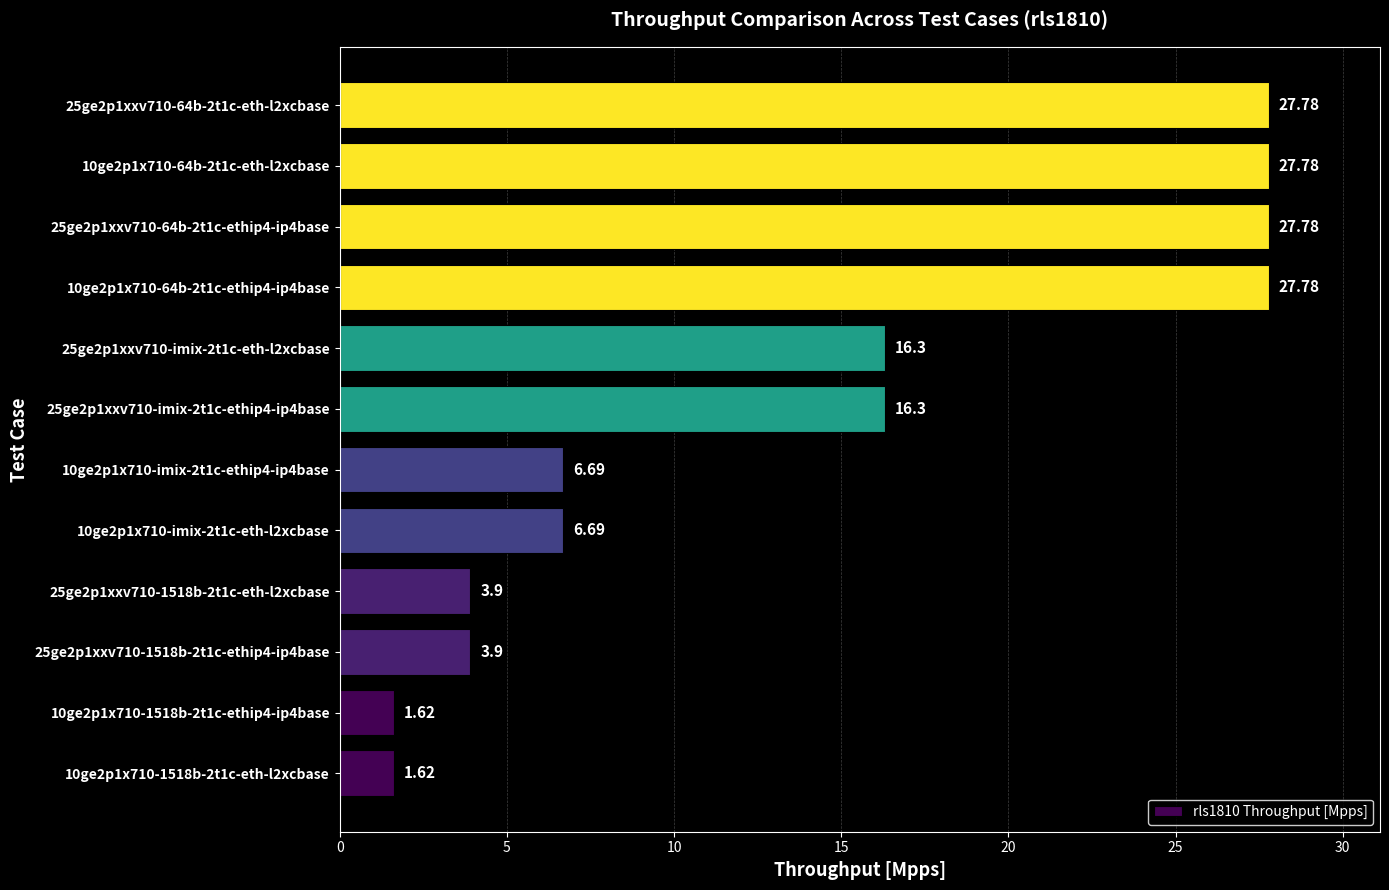

What is the average value?

14.0